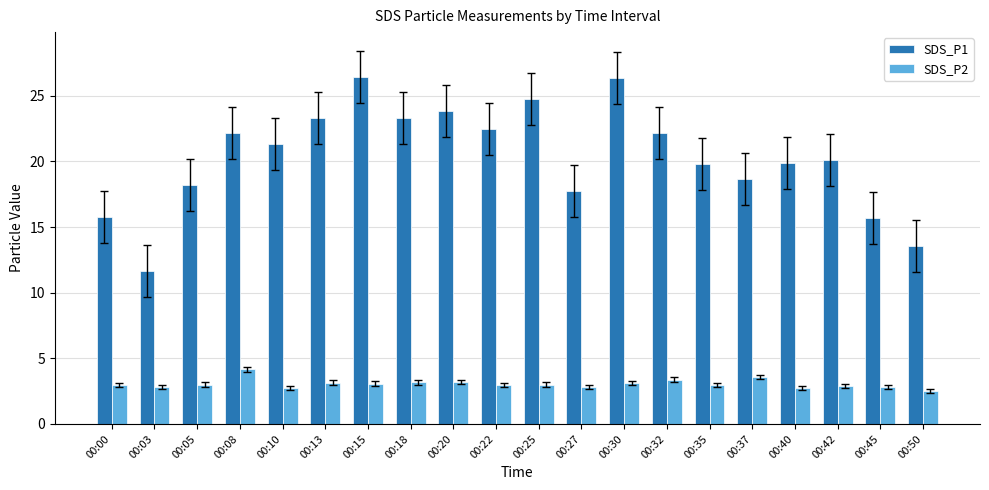

What is the total value across all series at 00:45?

18.5